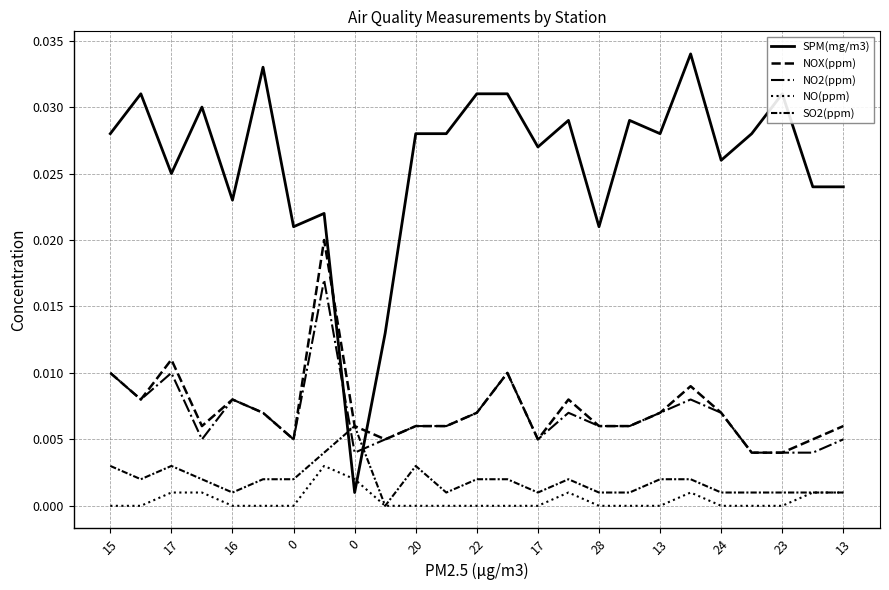

Rank the series by their maximum value, from lowest to highest.

NO(ppm), SO2(ppm), NO2(ppm), NOX(ppm), SPM(mg/m3)